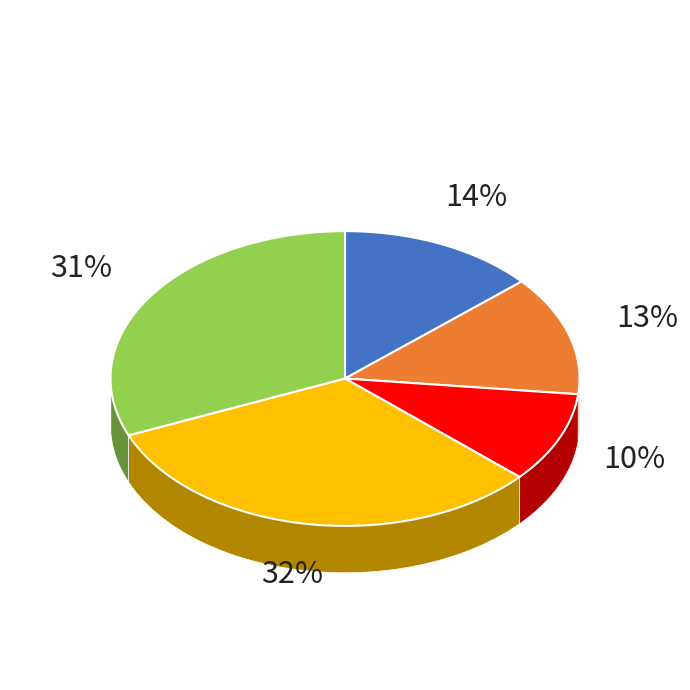

True or false: салат Дальневосточный accounts for 18% of the total.

False